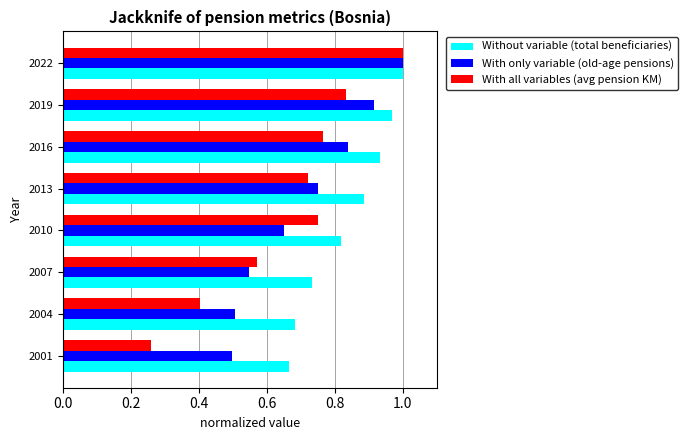

What is the sum of all Without variable (total beneficiaries) values?

6.7